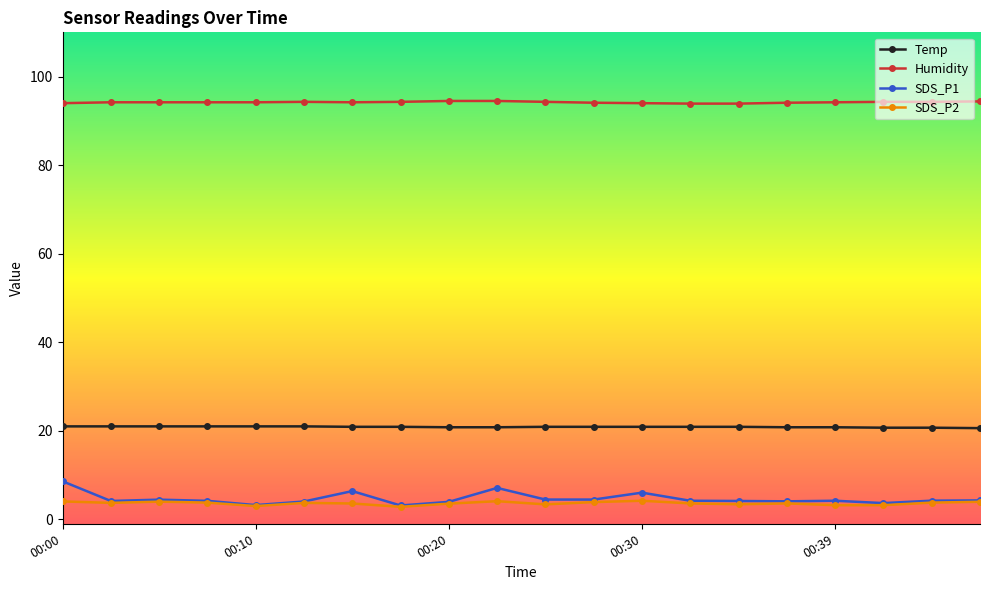

At how many categories does at least one series exceed 34?

20